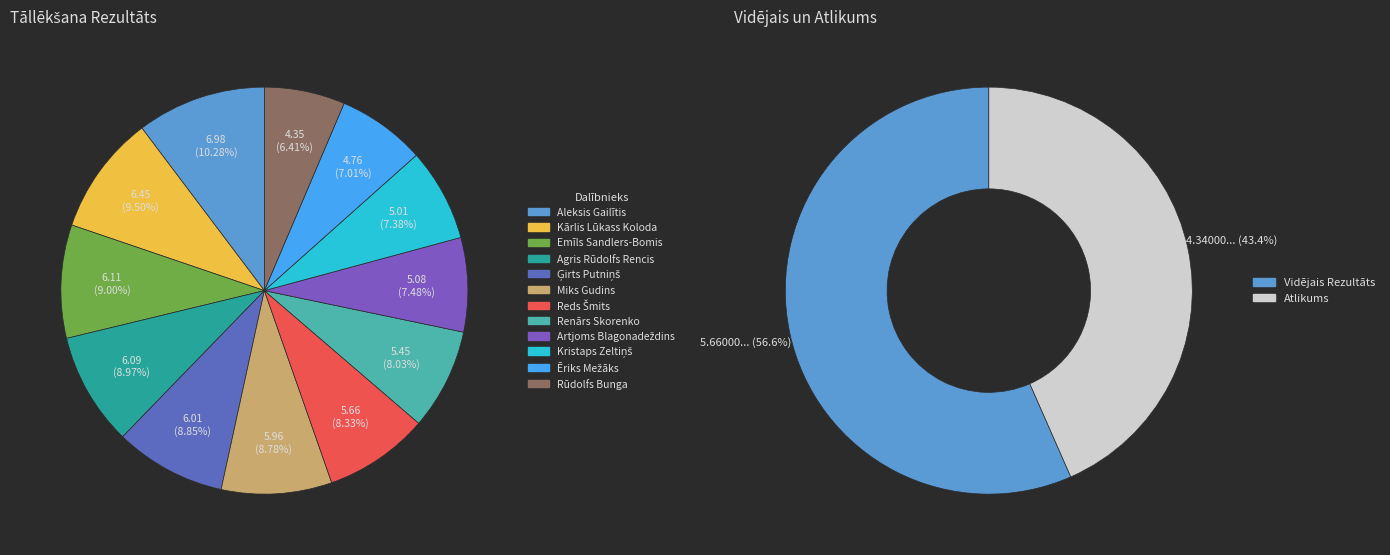

True or false: Agris Rūdolfs Rencis accounts for 15% of the total.

False